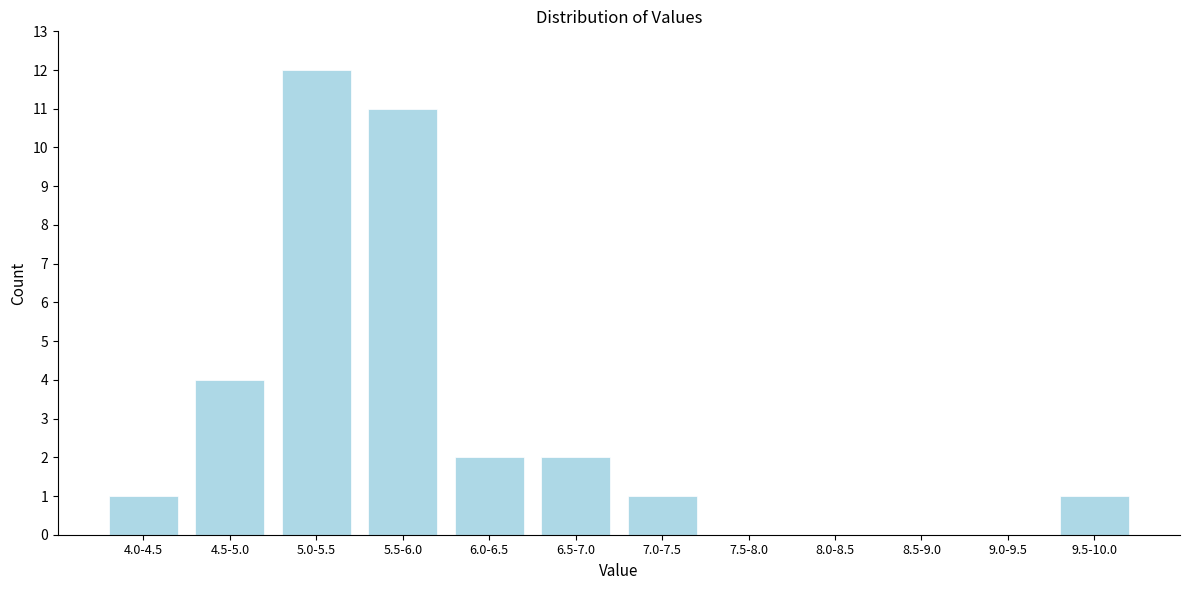

Reading left to right, list all the values displayed in this chart.

4.0-4.5=1	4.5-5.0=4	5.0-5.5=12	5.5-6.0=11	6.0-6.5=2	6.5-7.0=2	7.0-7.5=1	7.5-8.0=0	8.0-8.5=0	8.5-9.0=0	9.0-9.5=0	9.5-10.0=1